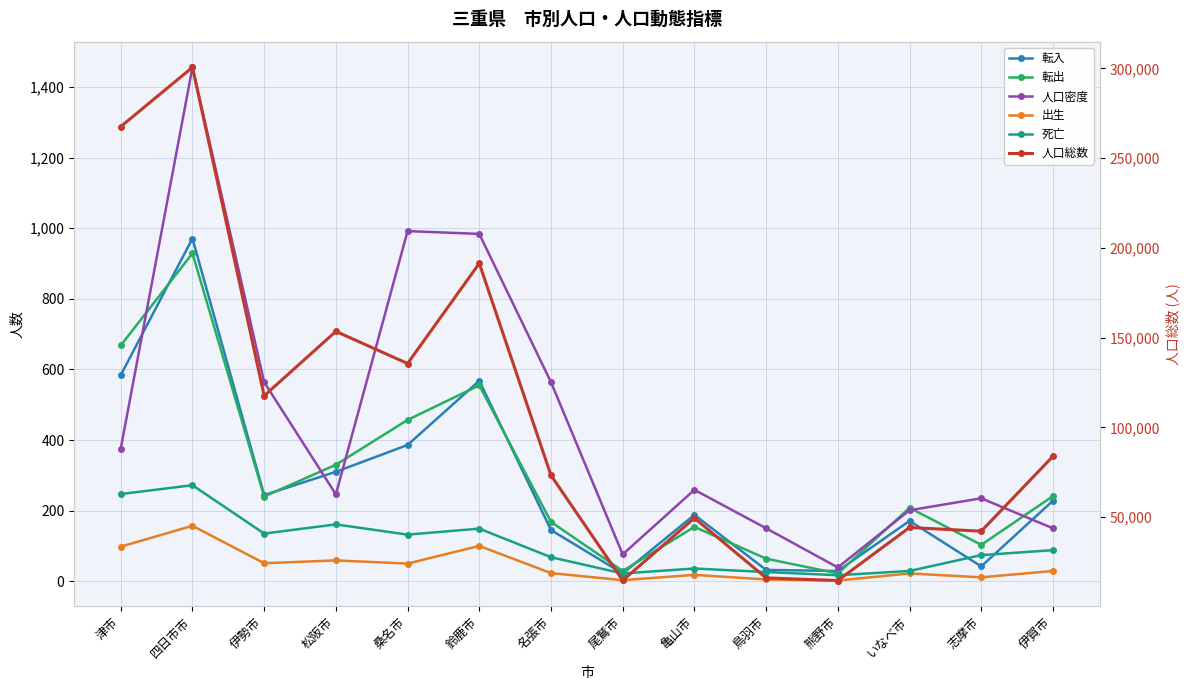

At which category does 転入 reach its first local peak?

四日市市